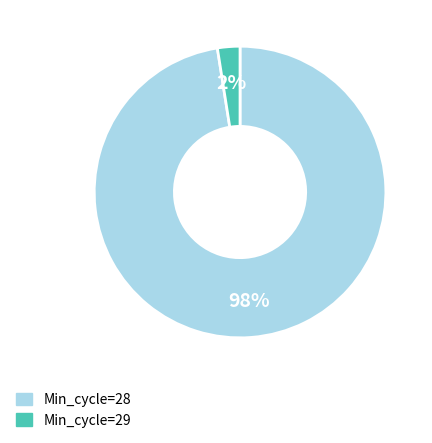

Is there any slice that represents more than half of the pie?

Yes